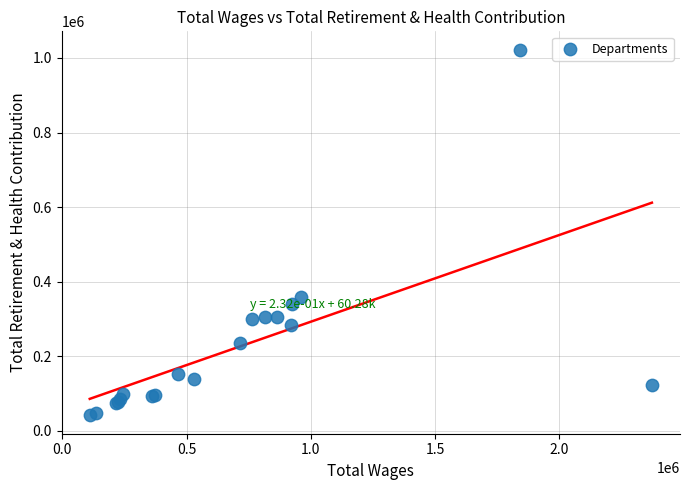

What Y value in the scatter plot is closest to 531900?

358951